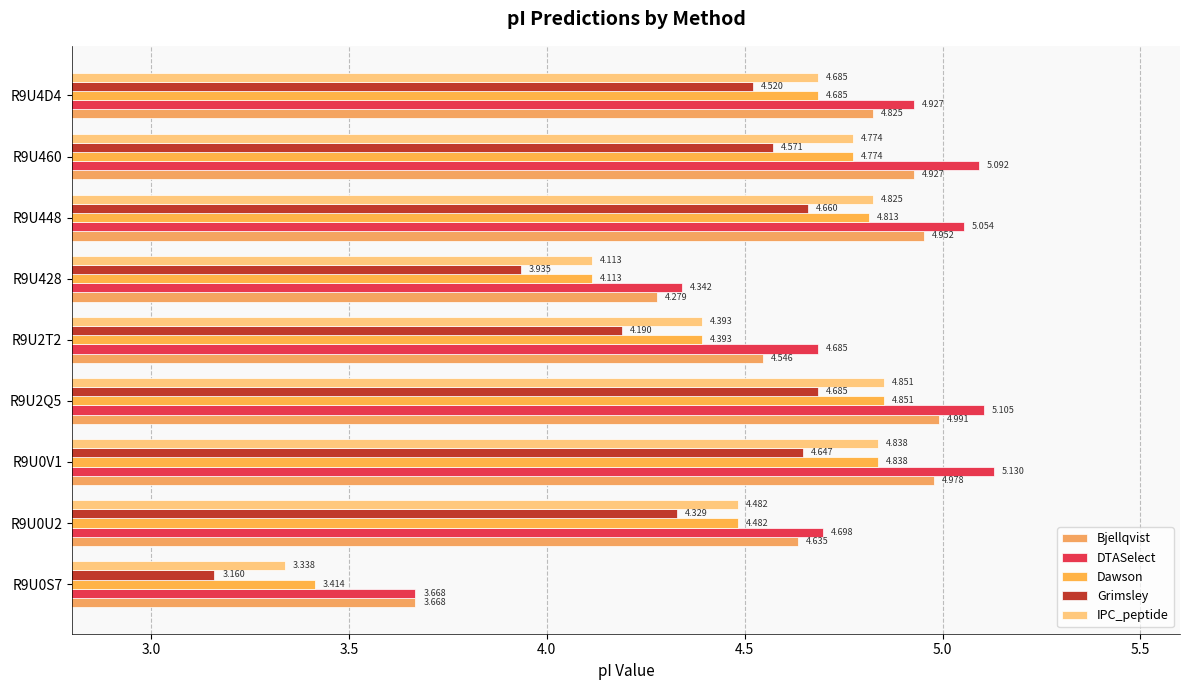

How many values in the IPC_peptide series exceed 4?

8